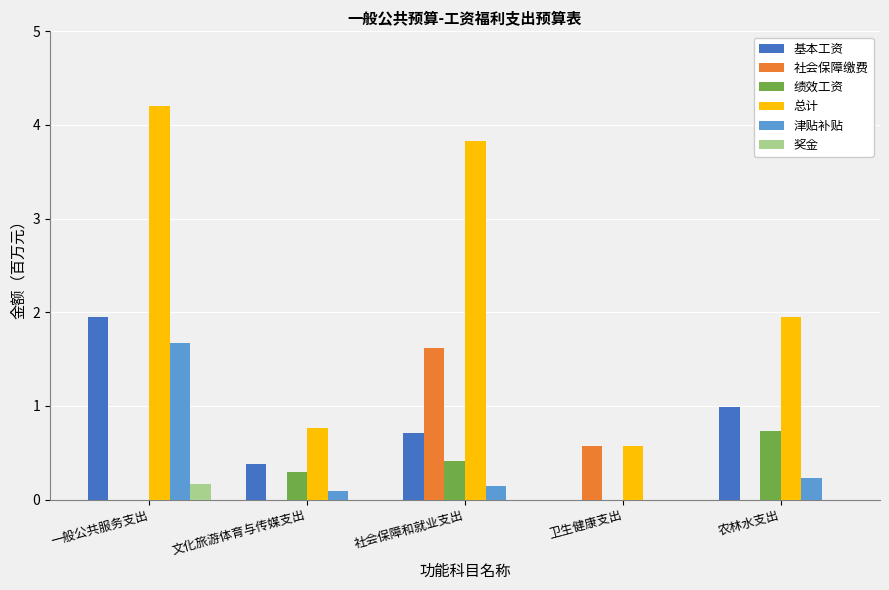

What is the highest value of the 基本工资 series?

2.0